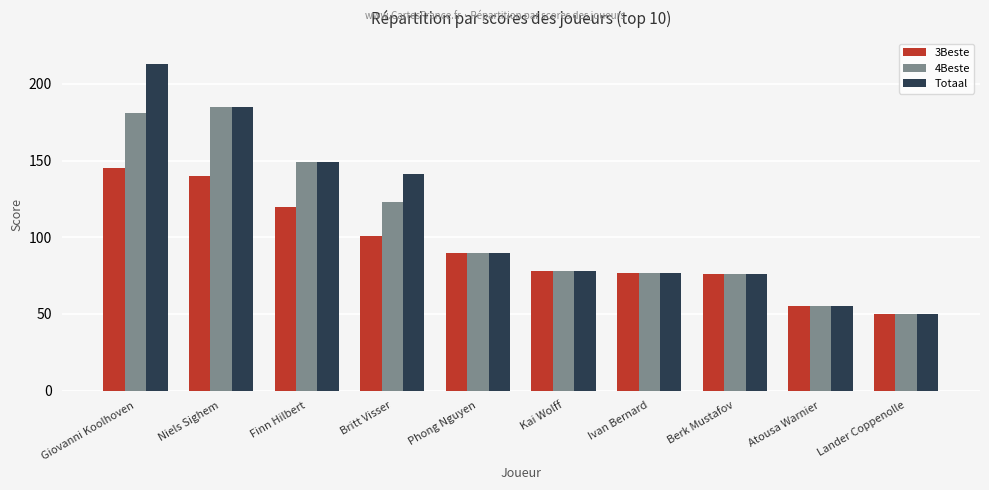

How many series are shown in this chart?

3